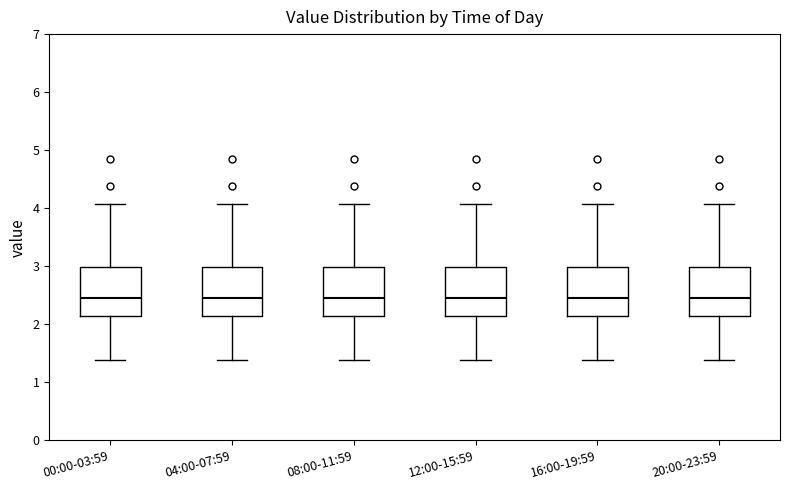

Reading left to right, transcribe this box plot: for each box, give where its median line is, the range the box spans, and where its two whiskers end, as read against the y-axis. The values are not printed on the chart, so give them approximately, as read against the axis.

00:00-03:59: median 2.5, box 2.1 to 3.0, whiskers 1.4 to 4.1
04:00-07:59: median 2.5, box 2.1 to 3.0, whiskers 1.4 to 4.1
08:00-11:59: median 2.5, box 2.1 to 3.0, whiskers 1.4 to 4.1
12:00-15:59: median 2.5, box 2.1 to 3.0, whiskers 1.4 to 4.1
16:00-19:59: median 2.5, box 2.1 to 3.0, whiskers 1.4 to 4.1
20:00-23:59: median 2.5, box 2.1 to 3.0, whiskers 1.4 to 4.1